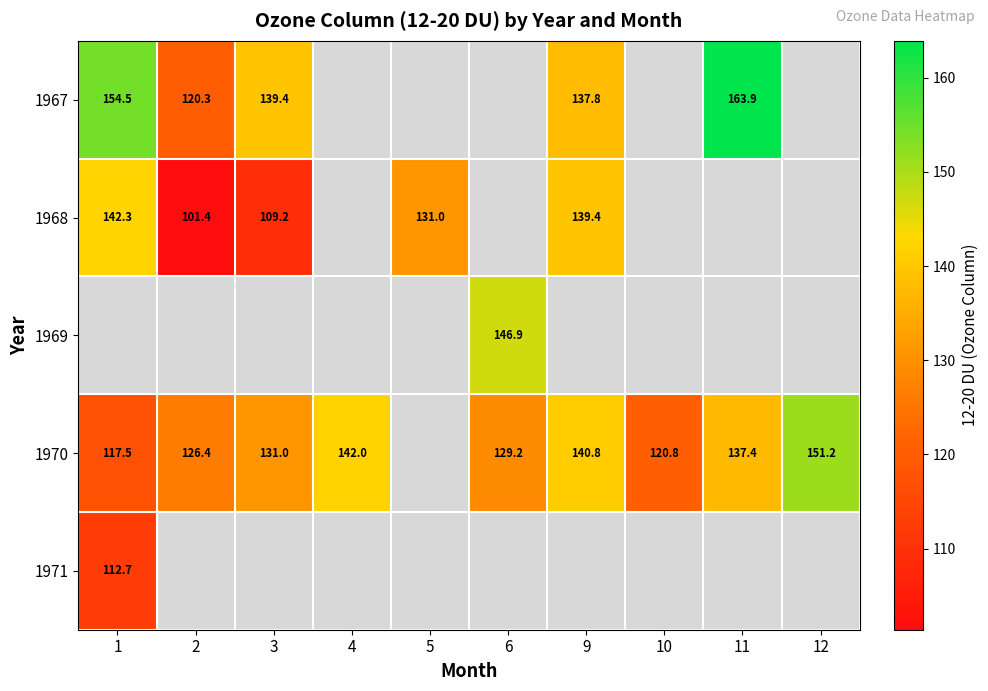

True or false: 1968 has a value of 57.1 at 2.

False